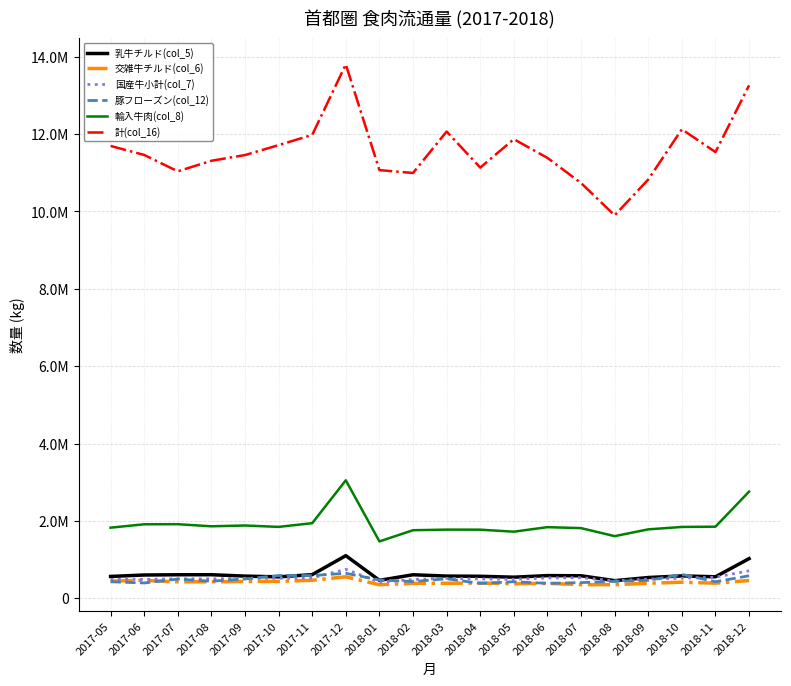

Does the chart have visible grid lines?

Yes